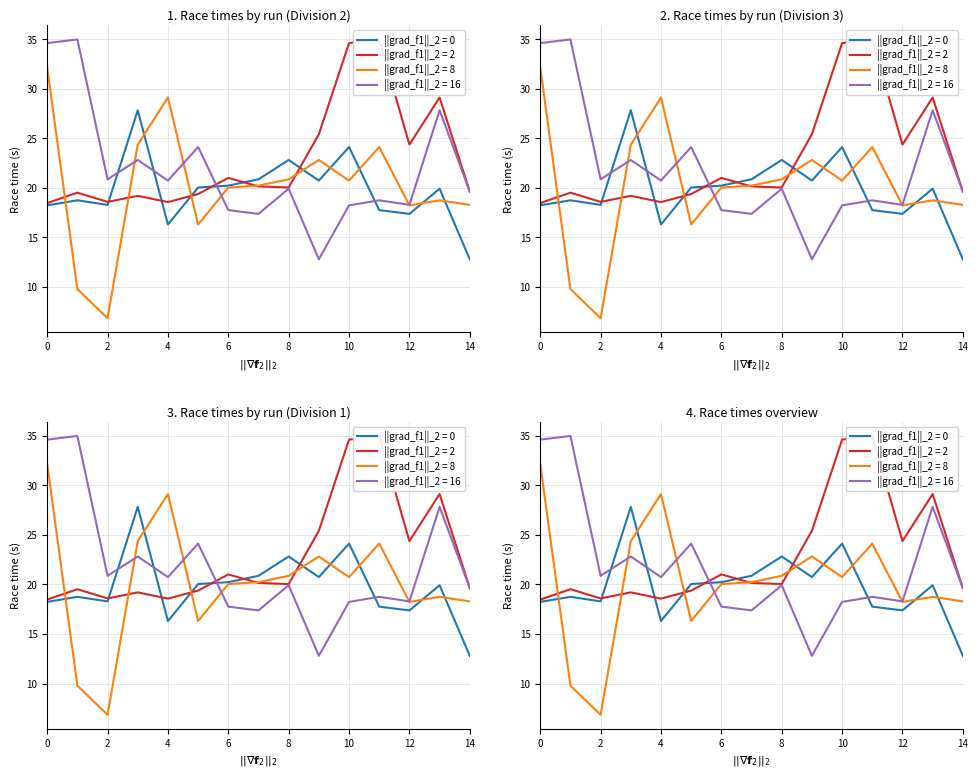

True or false: ||grad_f1||_2 = 0 has a value of 22.3 at 4.

False